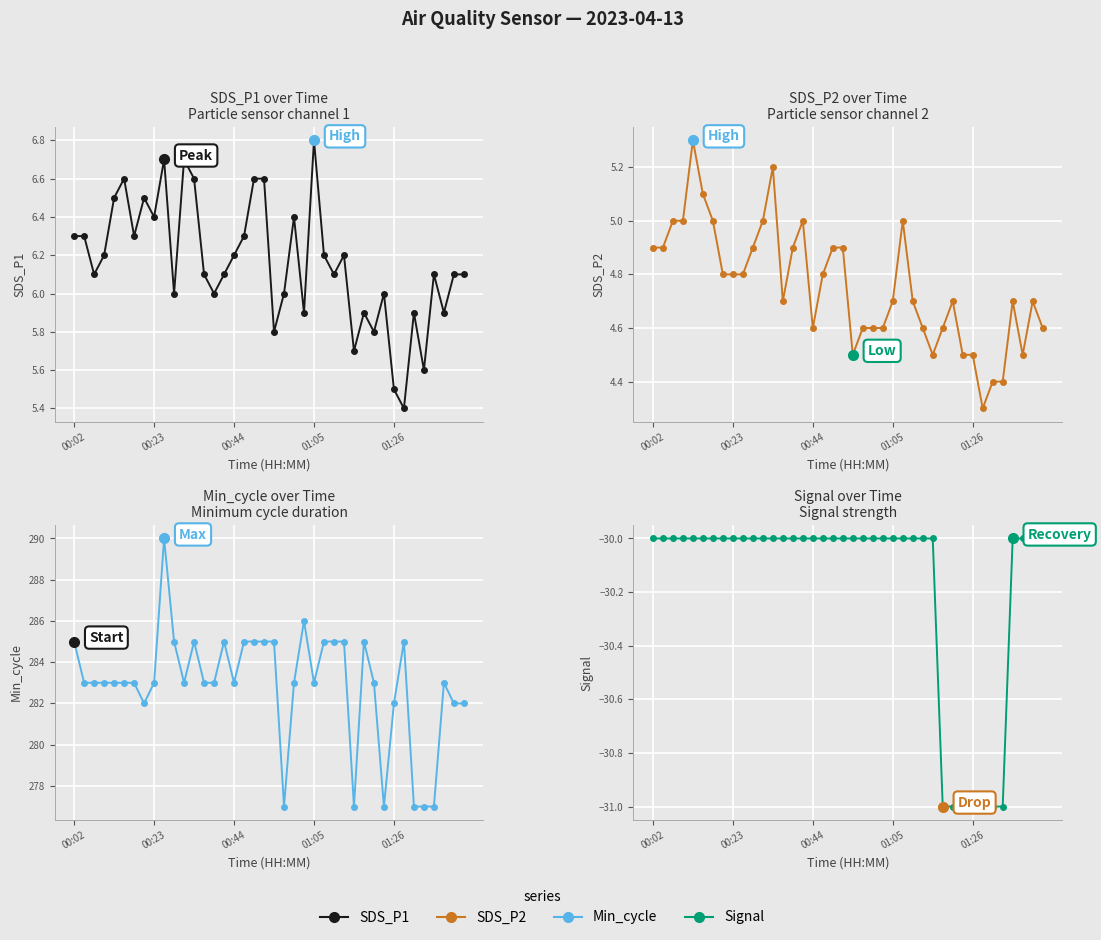

At 35, list the series in order from smallest to largest.

Signal, SDS_P2, SDS_P1, Min_cycle